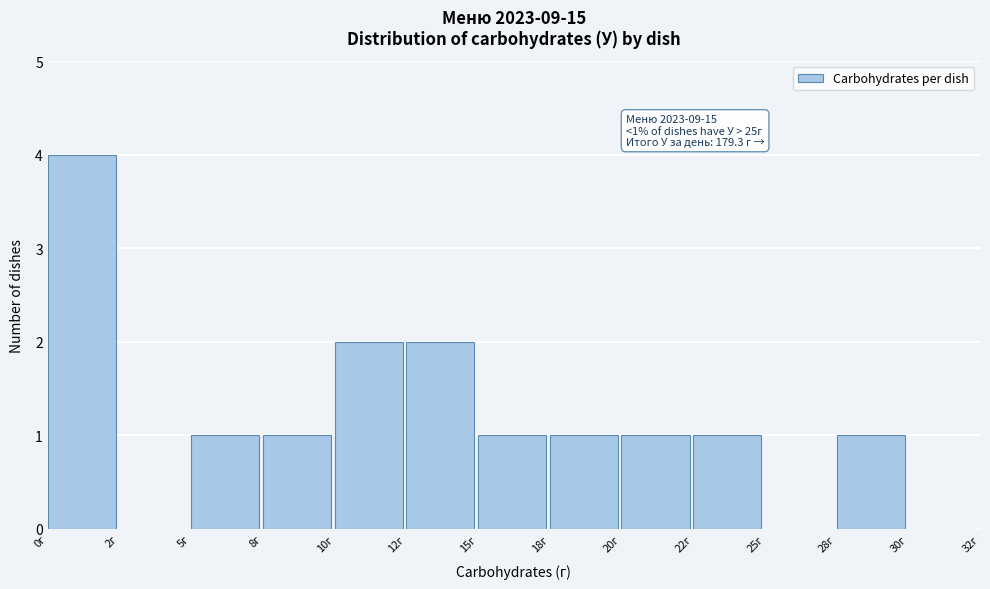

Reading left to right, transcribe all the data shown in this chart.

0г=4	2г=0	5г=1	8г=1	10г=2	12г=2	15г=1	18г=1	20г=1	22г=1	25г=0	28г=1	30г=0